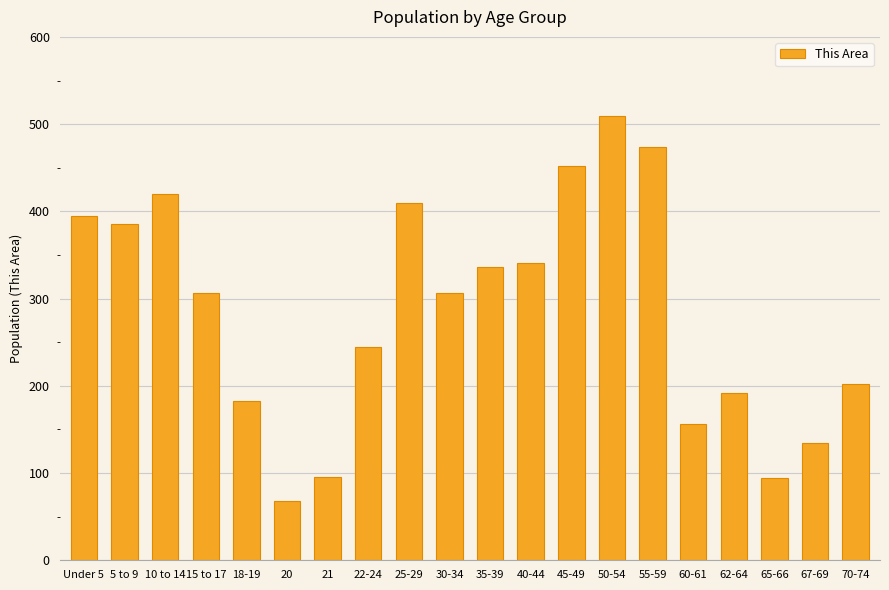

What is the sum of the values at 50-54 and 18-19?

692